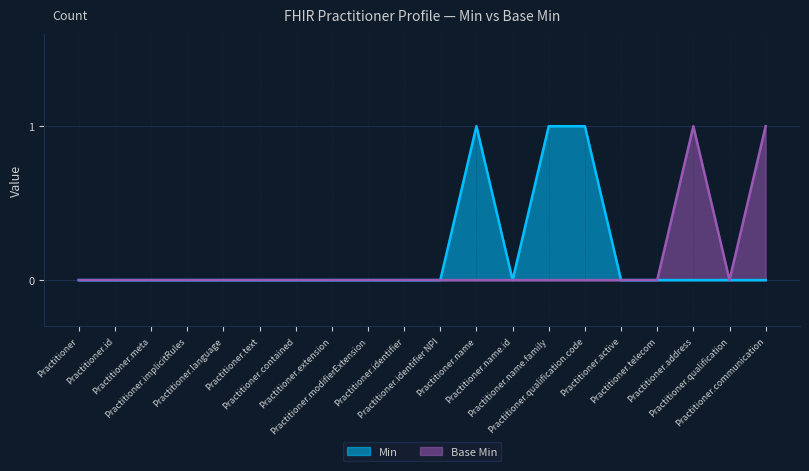

True or false: Min has more than 0 interior local peaks.

True